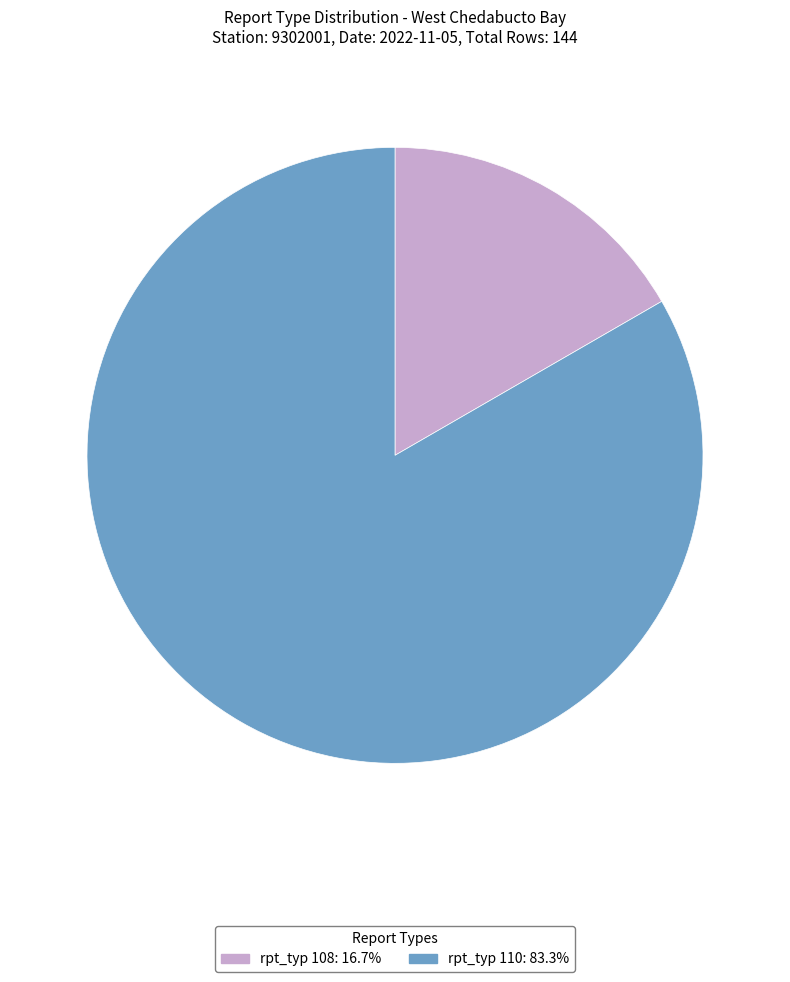

Is there a majority slice in this chart?

Yes